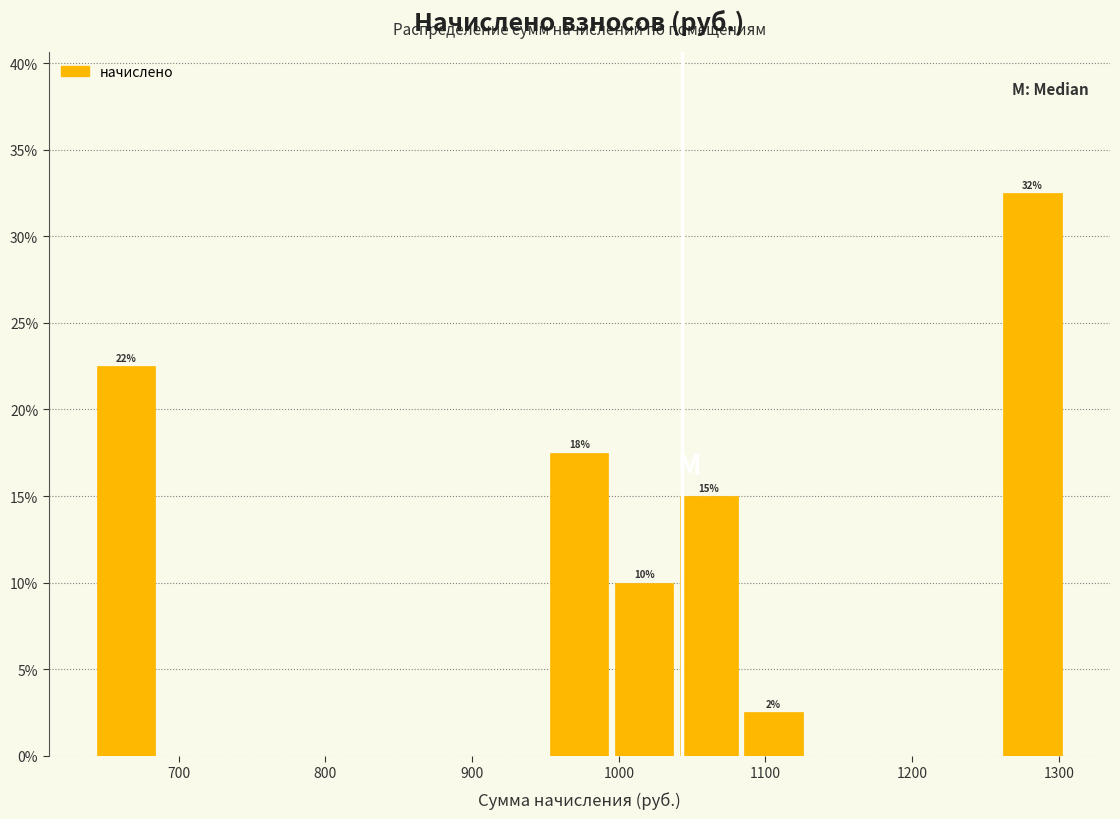

Over which range of the x-axis is the bar tallest?

1260 to 1310